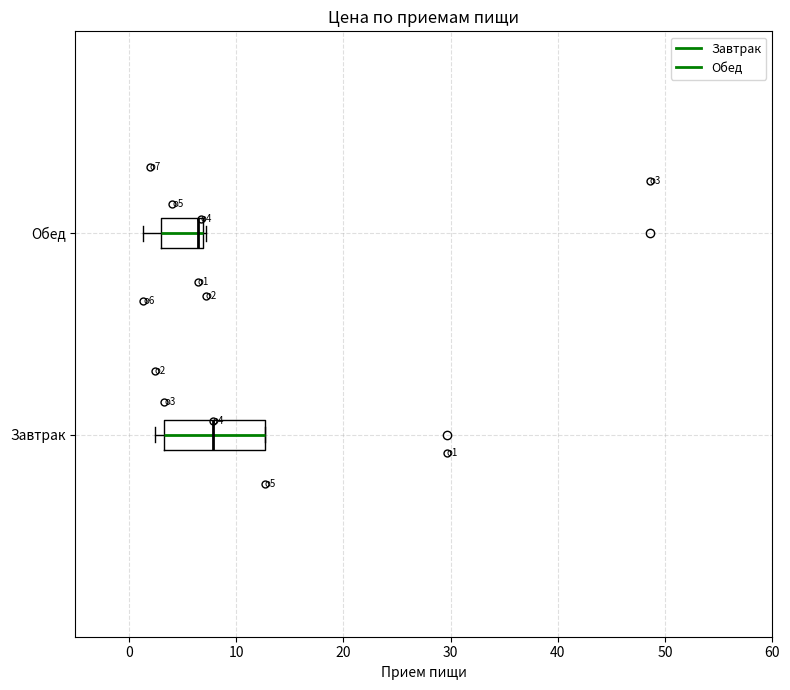

Which box's median line is the furthest to the left?

Обед